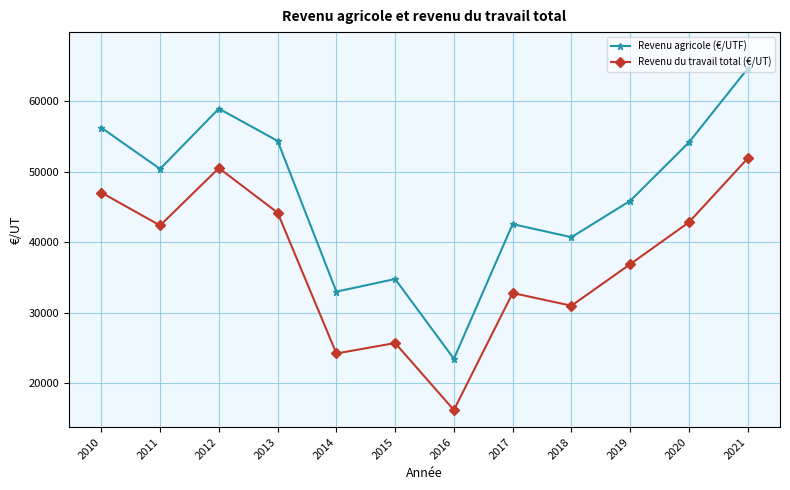

The Revenu agricole (€/UTF) series shows 18820 at 2014. True or false?

False